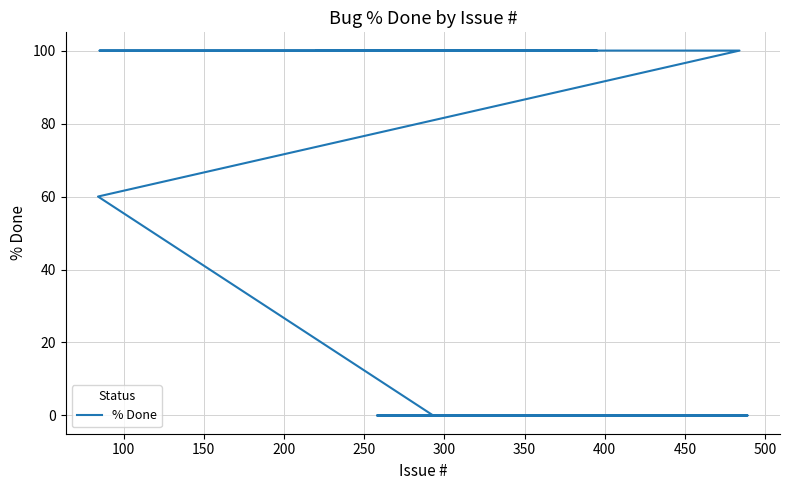

Is this an area chart (filled region under the line)?

No